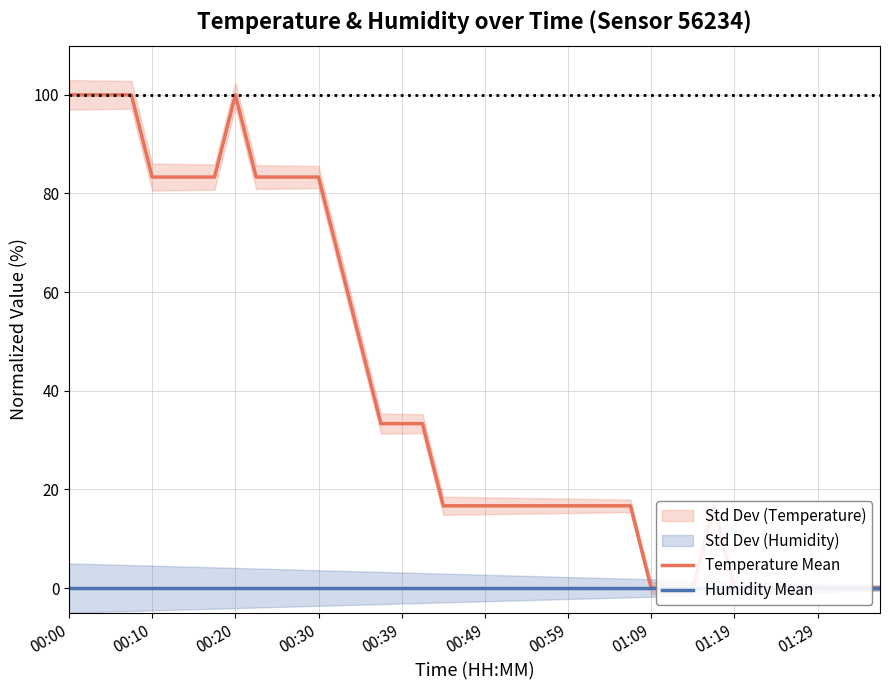

What is the maximum value for Temperature Mean?

100.0